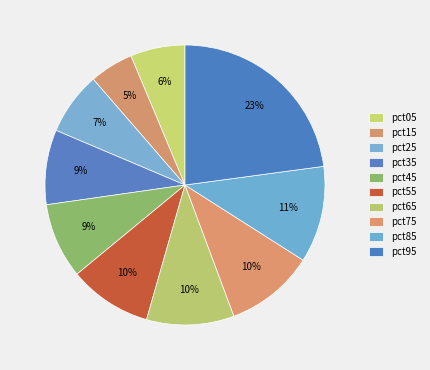

Is there any slice that represents more than half of the pie?

No